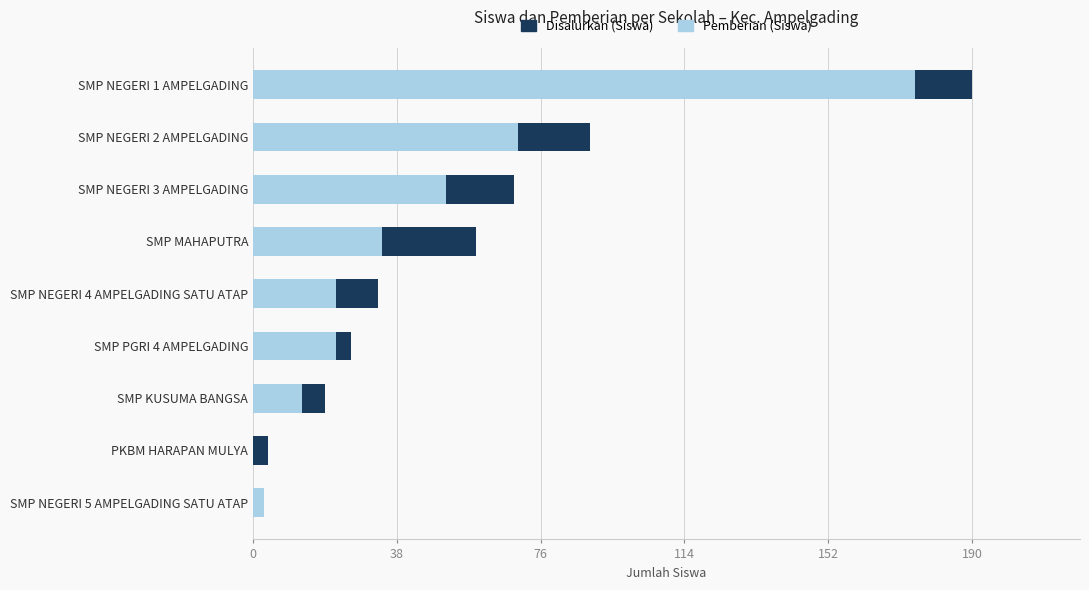

What is the minimum value for Disalurkan (Siswa)?

3